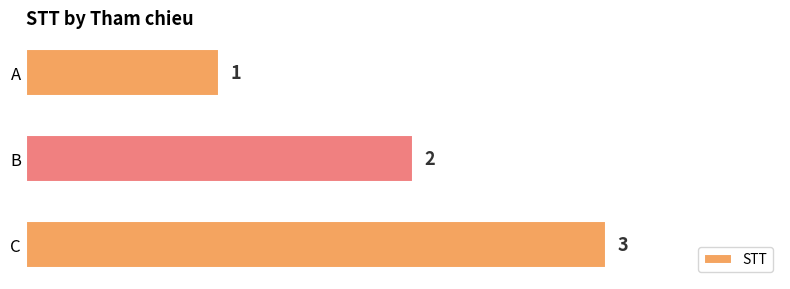

Are the bars horizontal?

Yes